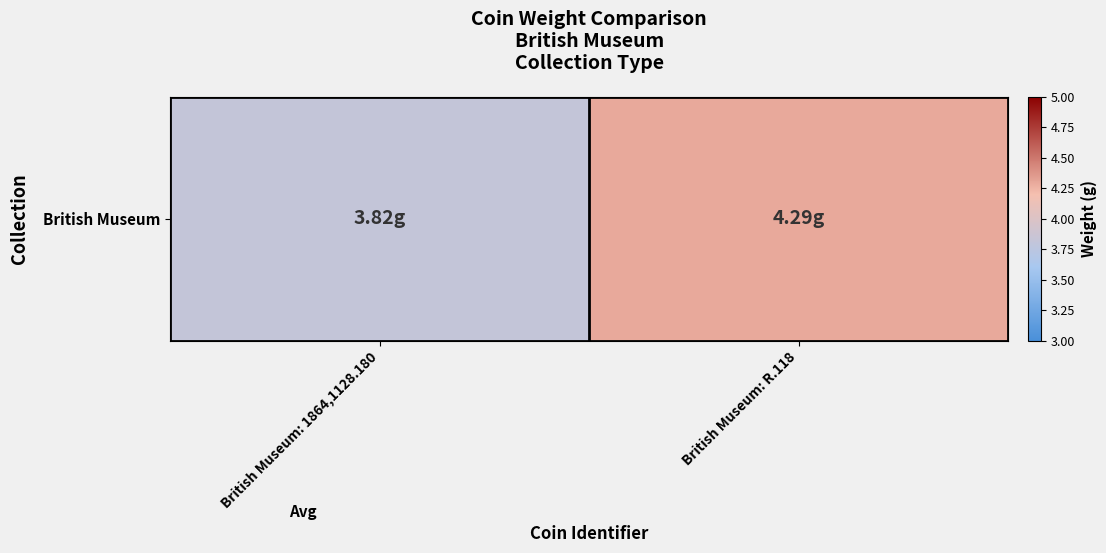

Count the number of categories in the chart.

2